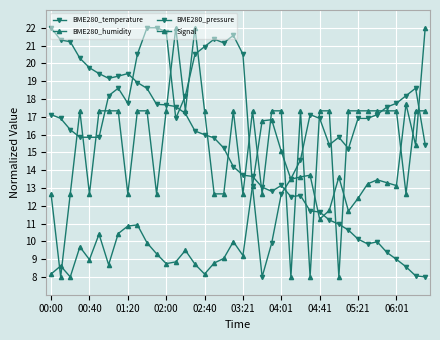

What is the value of the BME280_pressure point at the 33rd from the left?

10.1